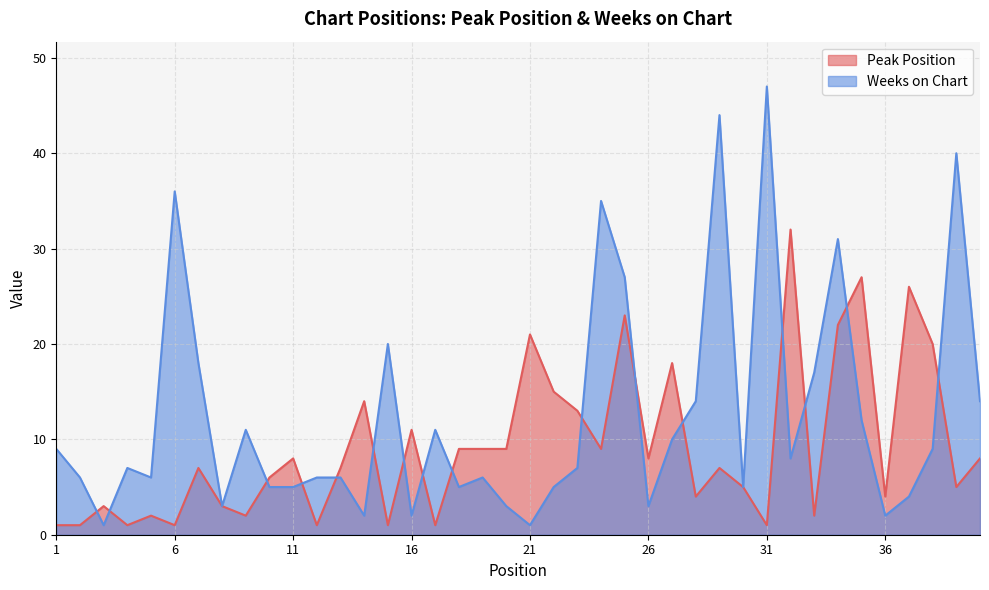

Between 6 and 16, which series saw the biggest shift?

Weeks on Chart